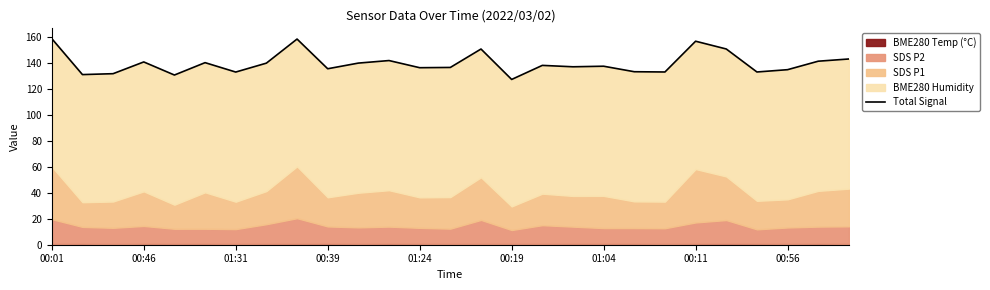

What is the maximum value shown in the chart?

158.9